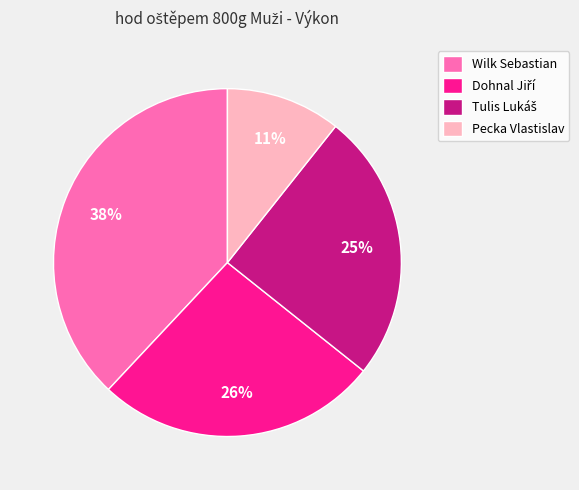

Which category has the biggest portion of the pie?

Wilk Sebastian